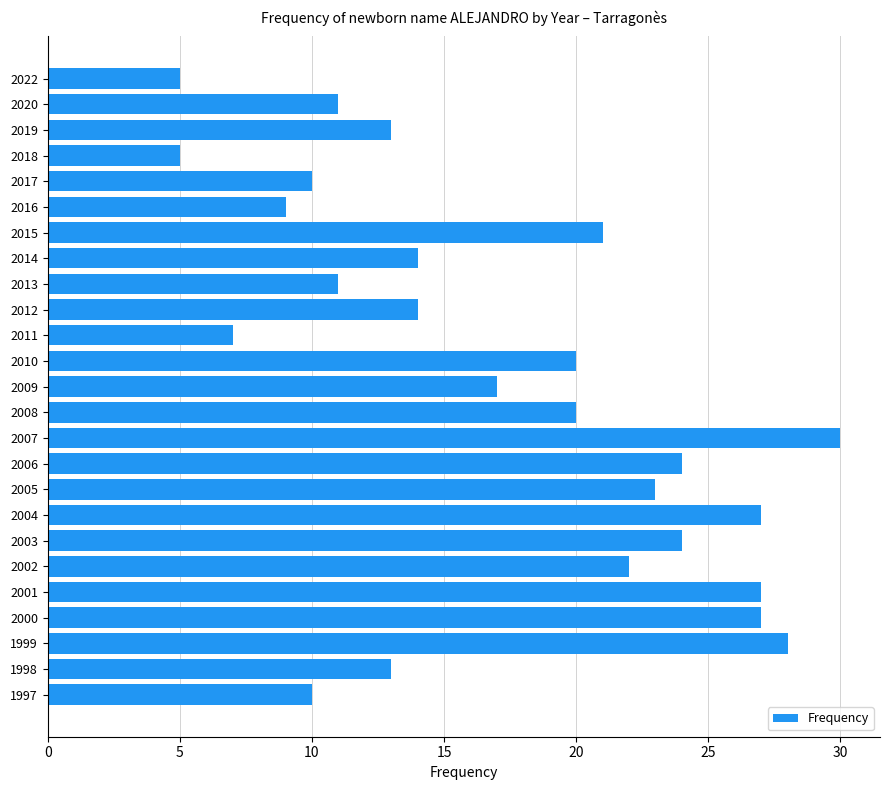

Reading bottom to top, what are all the values shown in this chart?

1997=10	1998=13	1999=28	2000=27	2001=27	2002=22	2003=24	2004=27	2005=23	2006=24	2007=30	2008=20	2009=17	2010=20	2011=7	2012=14	2013=11	2014=14	2015=21	2016=9	2017=10	2018=5	2019=13	2020=11	2022=5